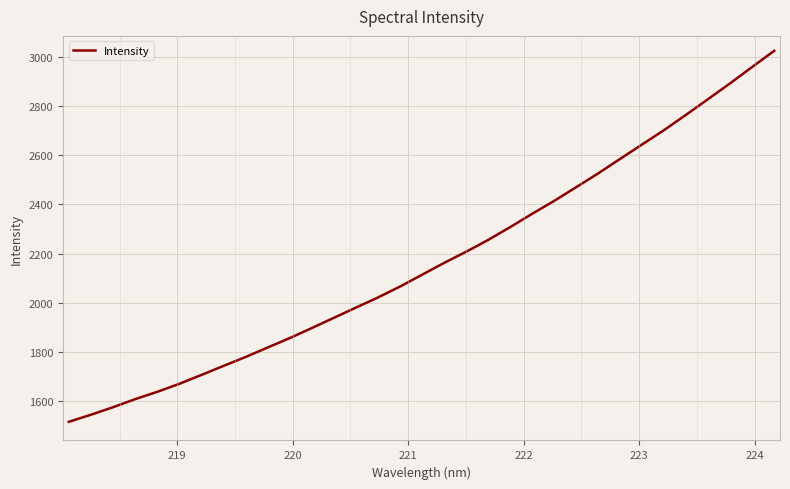

What is the difference between the maximum and minimum values?

1507.8